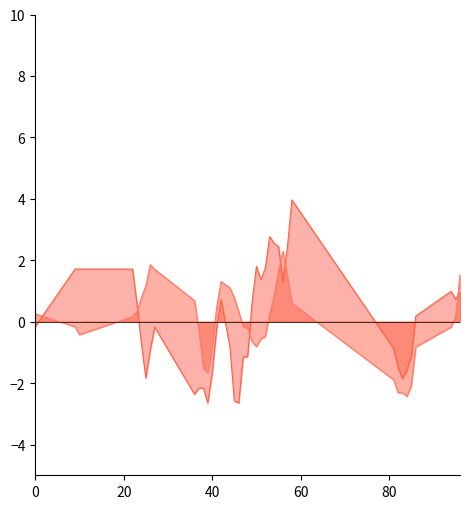

What is the greatest value displayed?

4.0